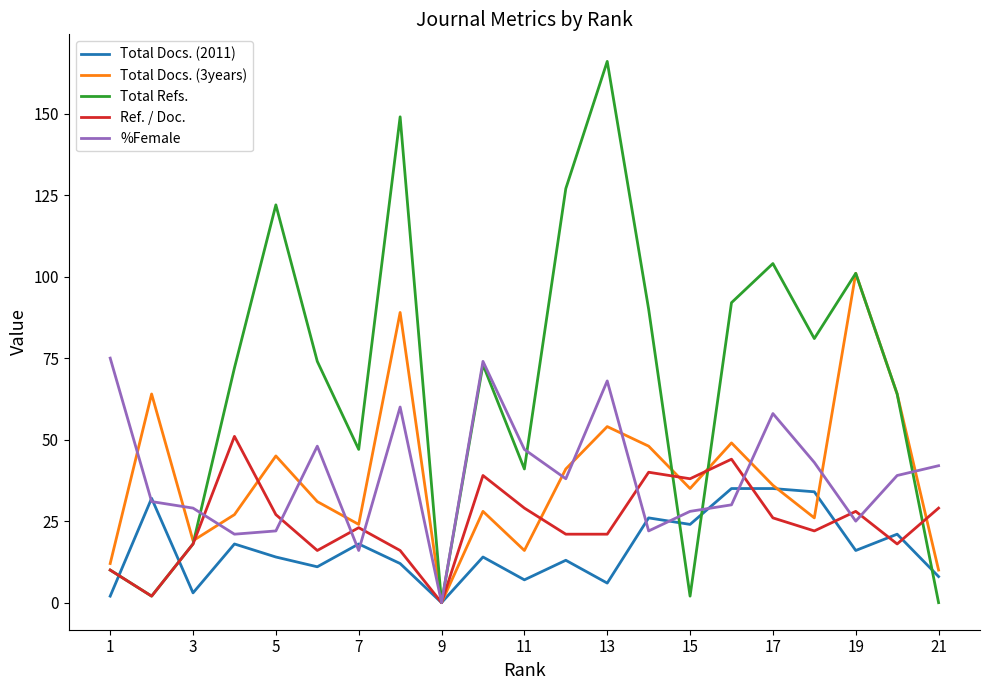

Which series has the largest total across all categories?

Total Refs.